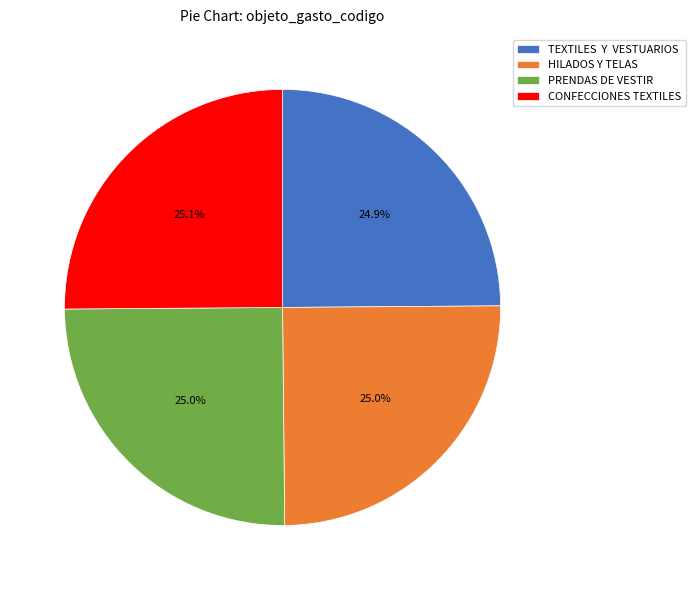

How much of the chart is everything except CONFECCIONES TEXTILES?

74.9%